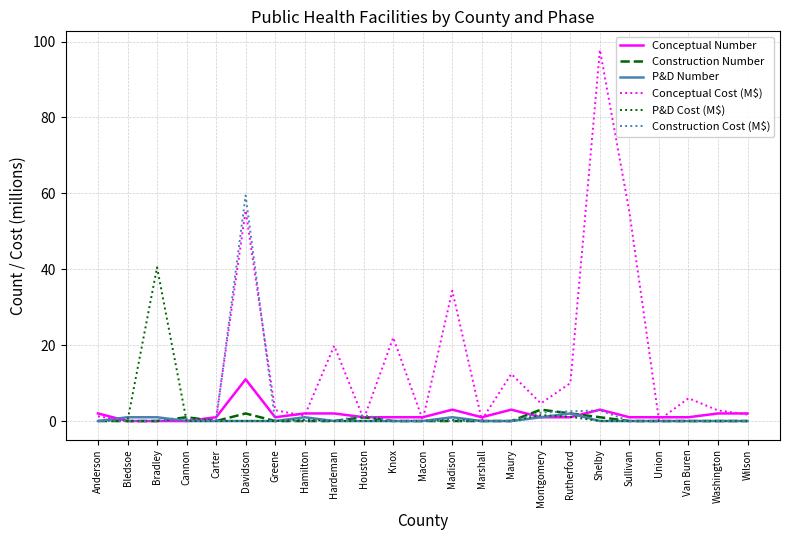

Count the number of categories in the chart.

23